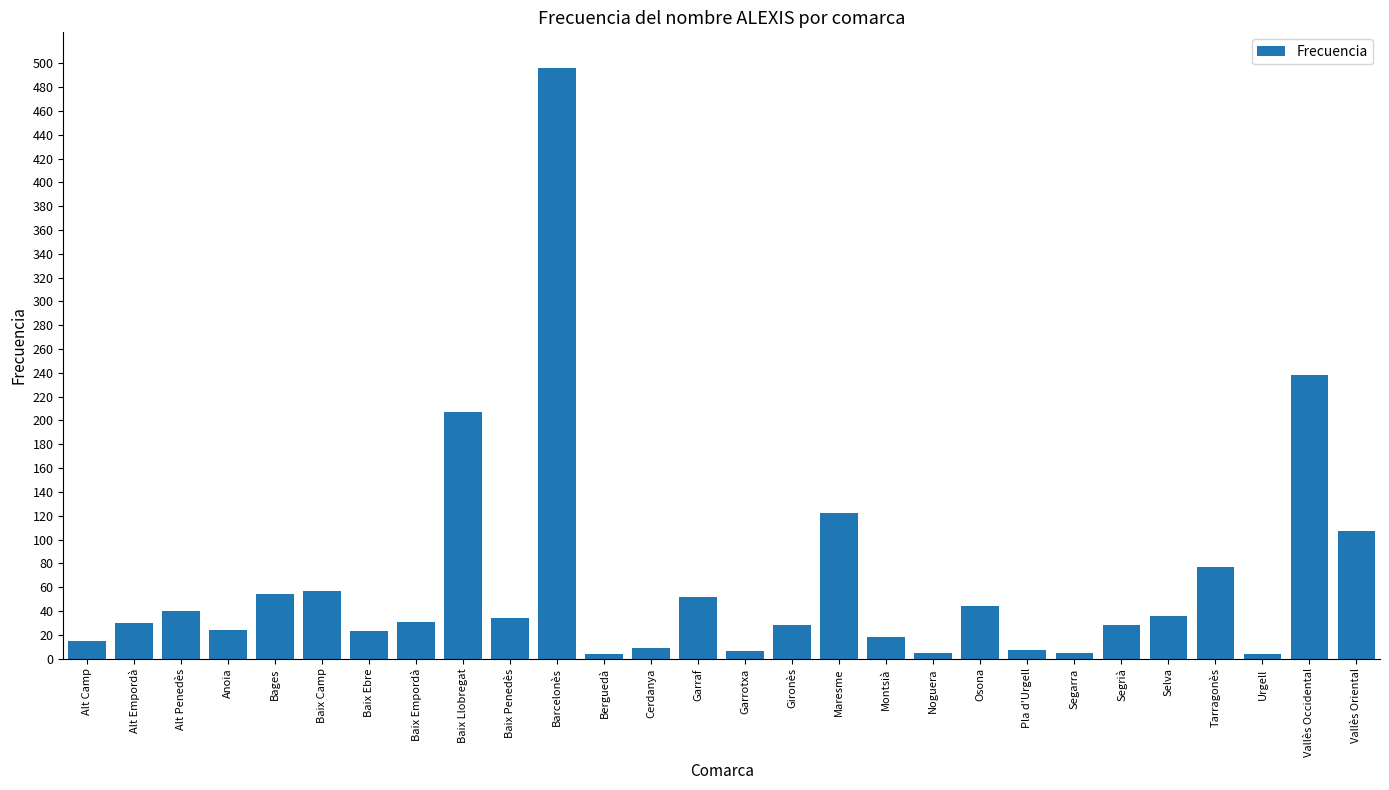

What is the label of the 26th bar from the left?

Urgell